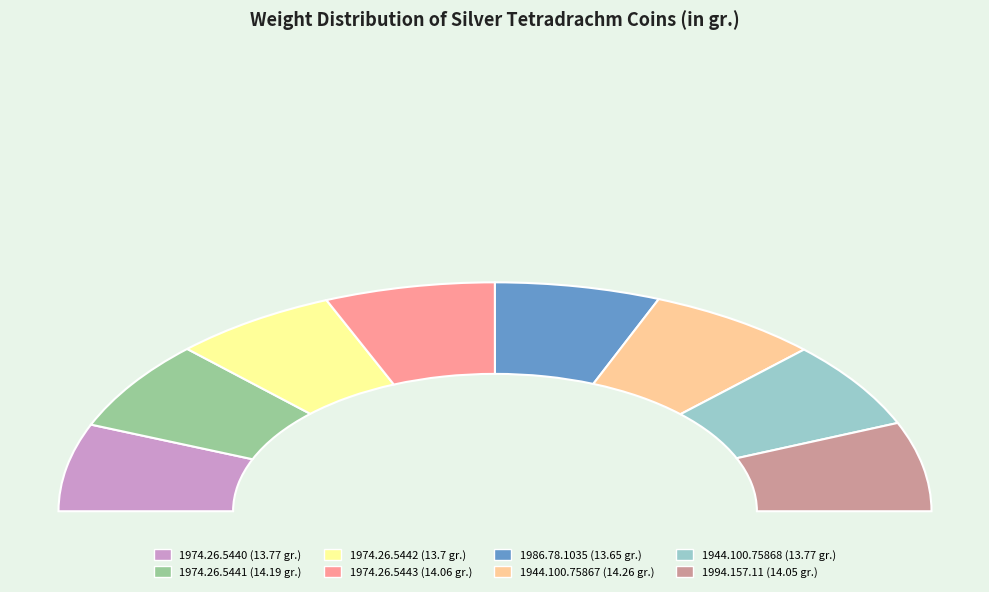

Does 1986.78.1035 represent more than half of the total?

No